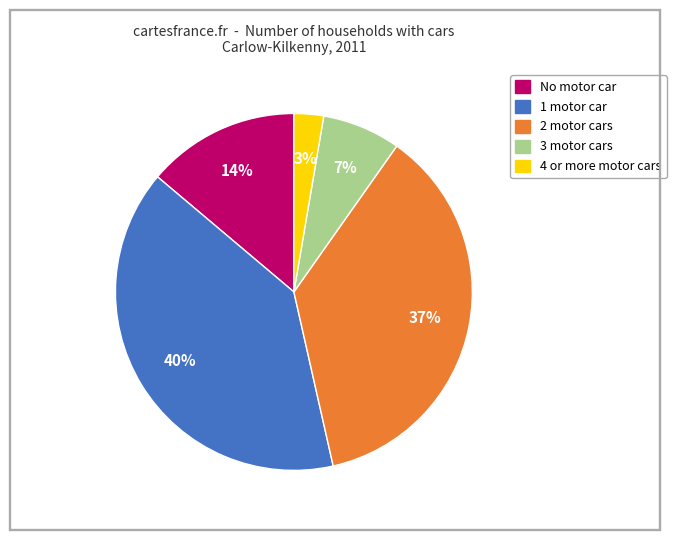

To the nearest percent, what portion does 3 motor cars represent?

7%